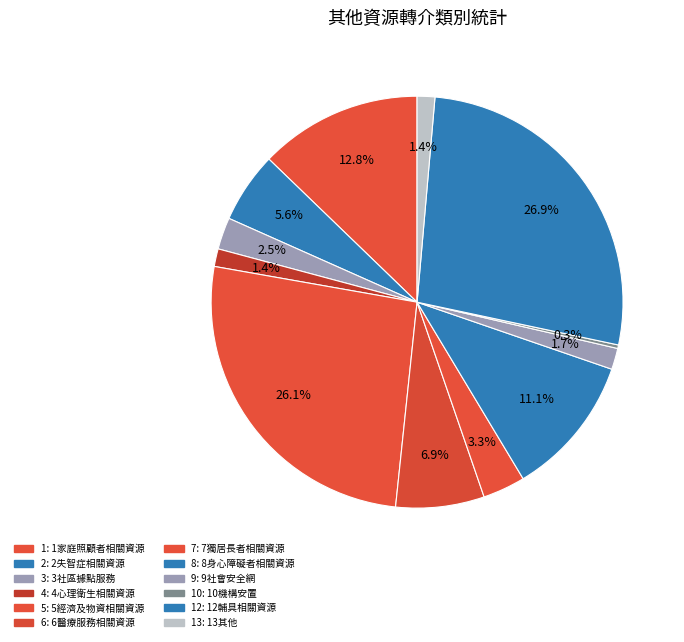

Rank the categories by value from lowest to highest.

10機構安置, 4心理衛生相關資源, 13其他, 9社會安全網, 3社區據點服務, 7獨居長者相關資源, 2失智症相關資源, 6醫療服務相關資源, 8身心障礙者相關資源, 1家庭照顧者相關資源, 5經濟及物資相關資源, 12輔具相關資源